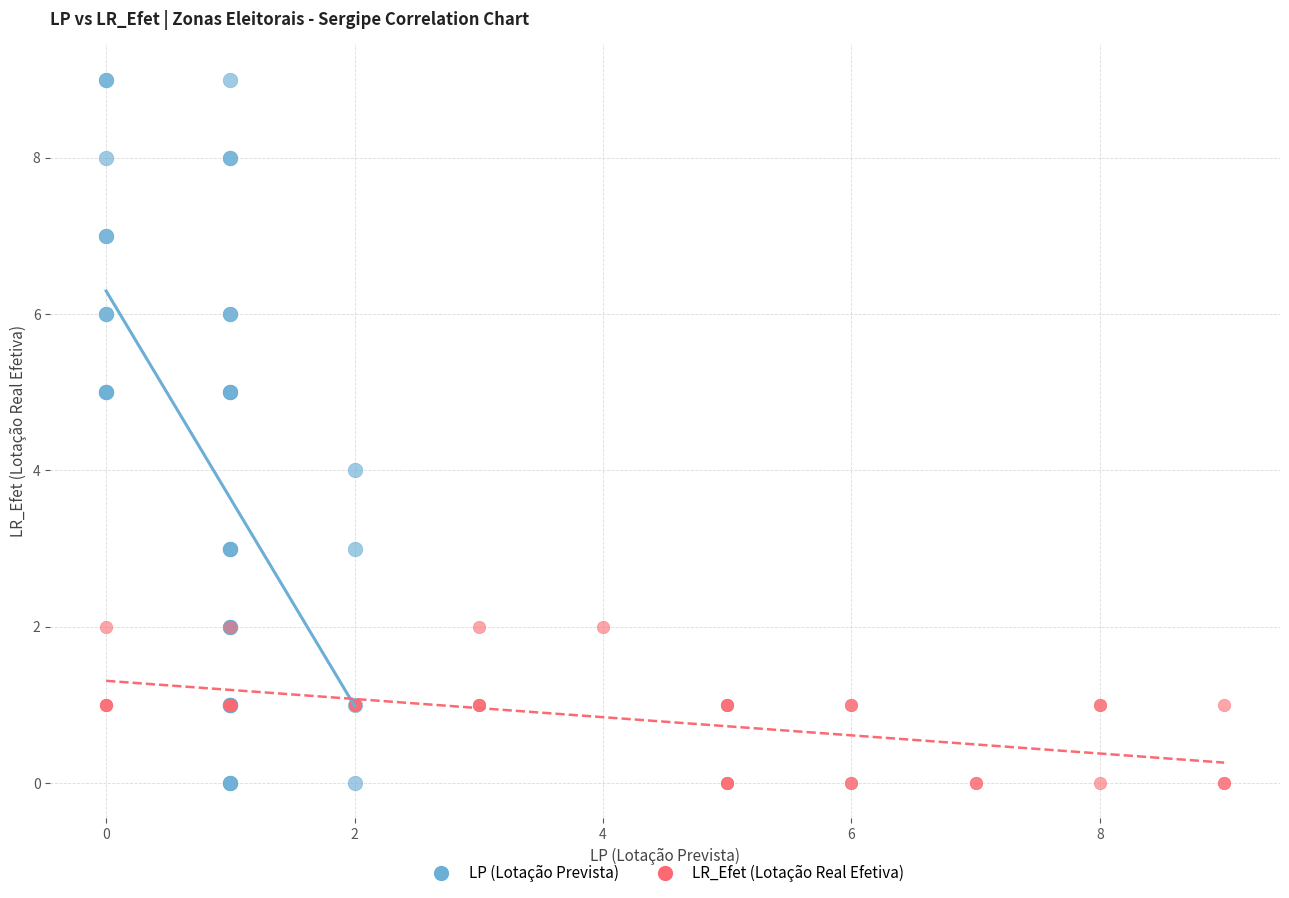

What are all the series names shown in the legend?

LP (Lotação Prevista), LR_Efet (Lotação Real Efetiva)